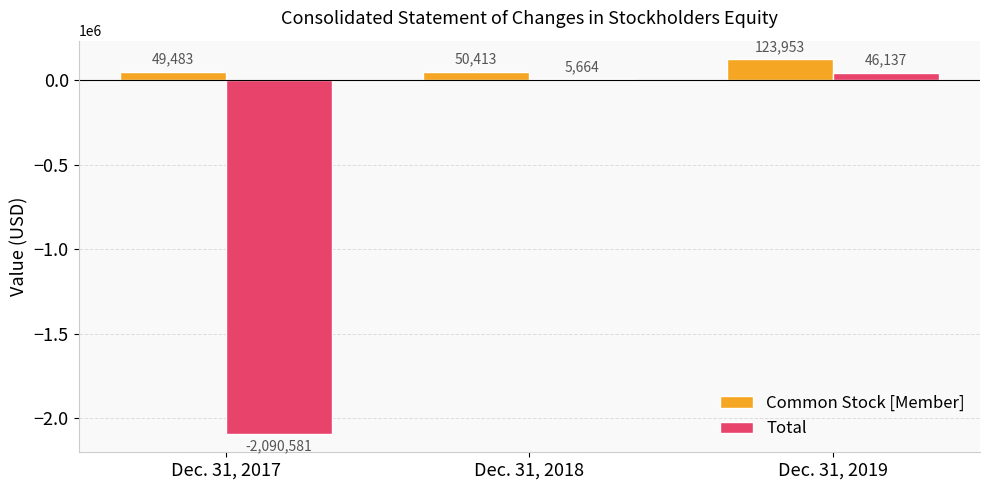

How many series are shown in this chart?

2